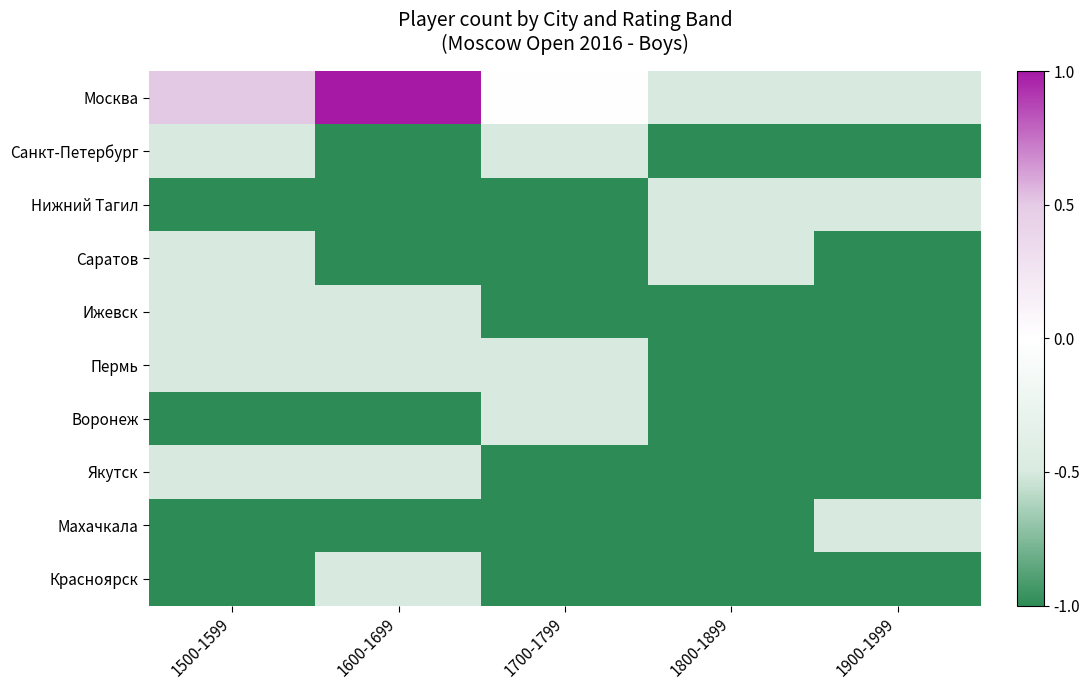

At which category does the chart reach its peak across all series?

1600-1699